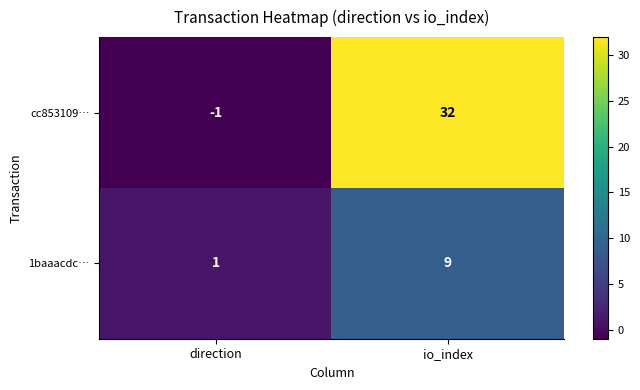

Is the value of cc853109… at io_index greater than the value of 1baaacdc… at io_index?

Yes